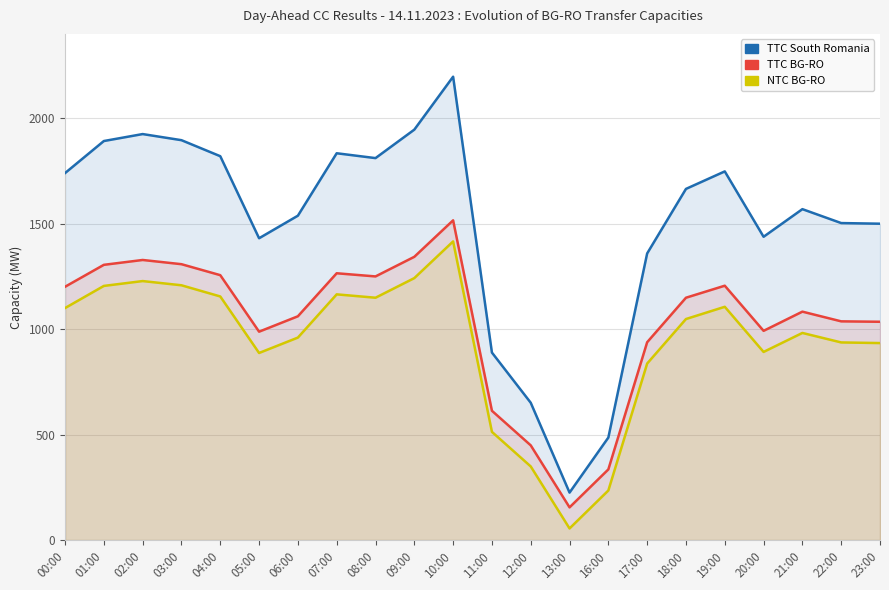

Count the number of data series in this chart.

3